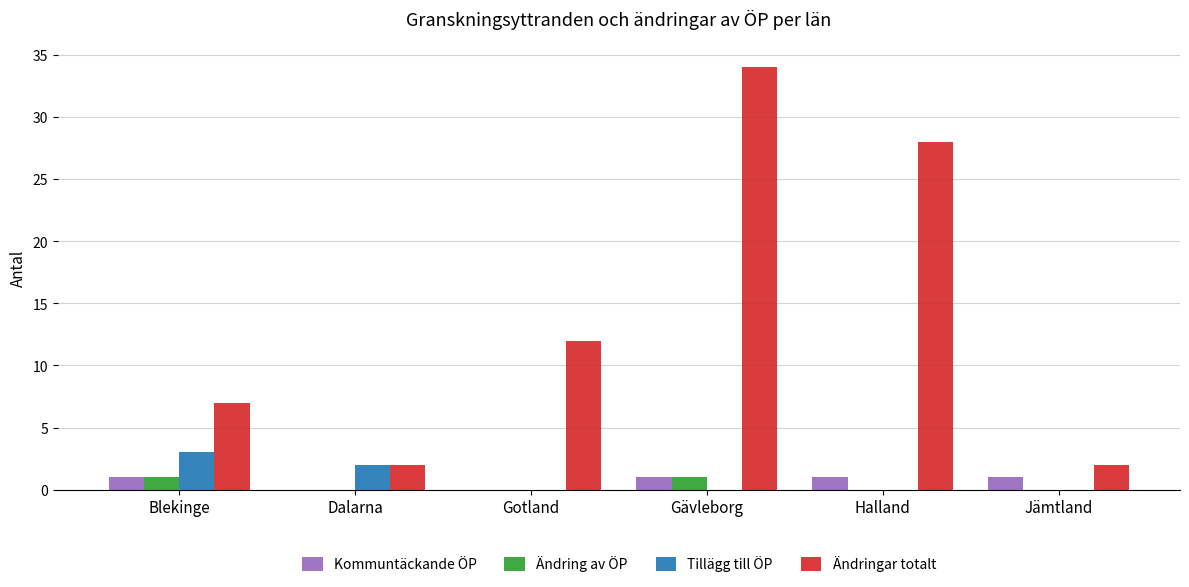

Which series changed the most between Dalarna and Gävleborg?

Ändringar totalt